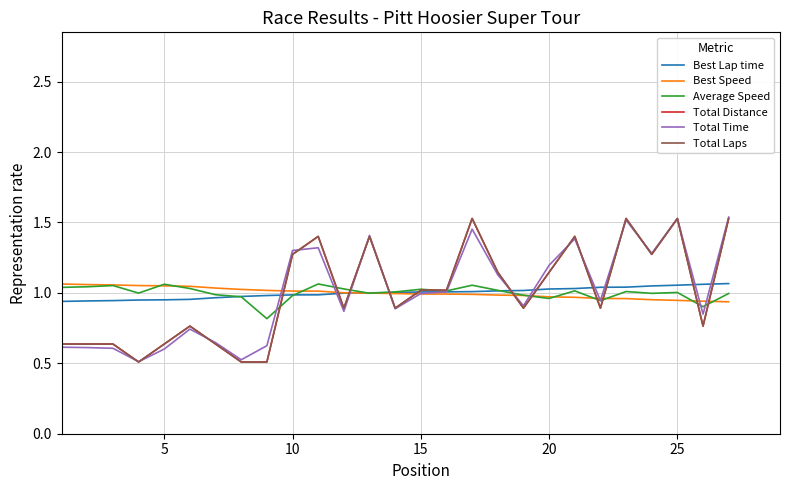

How many lines are shown in the chart?

6